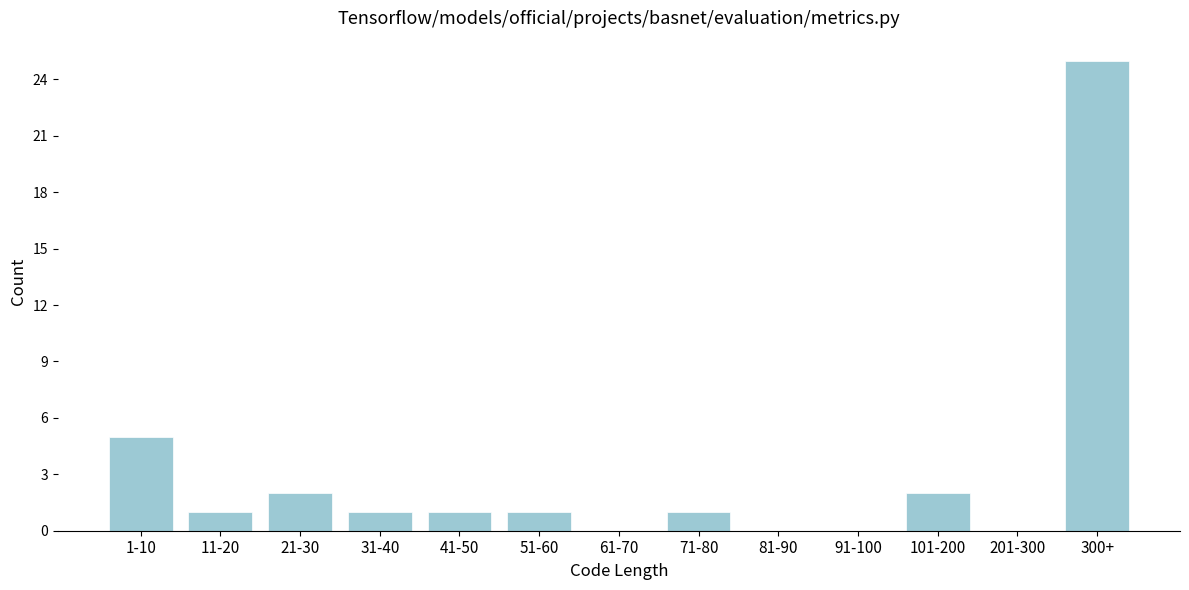

Reading right to left, list all the values displayed in this chart.

300+=25	201-300=0	101-200=2	91-100=0	81-90=0	71-80=1	61-70=0	51-60=1	41-50=1	31-40=1	21-30=2	11-20=1	1-10=5